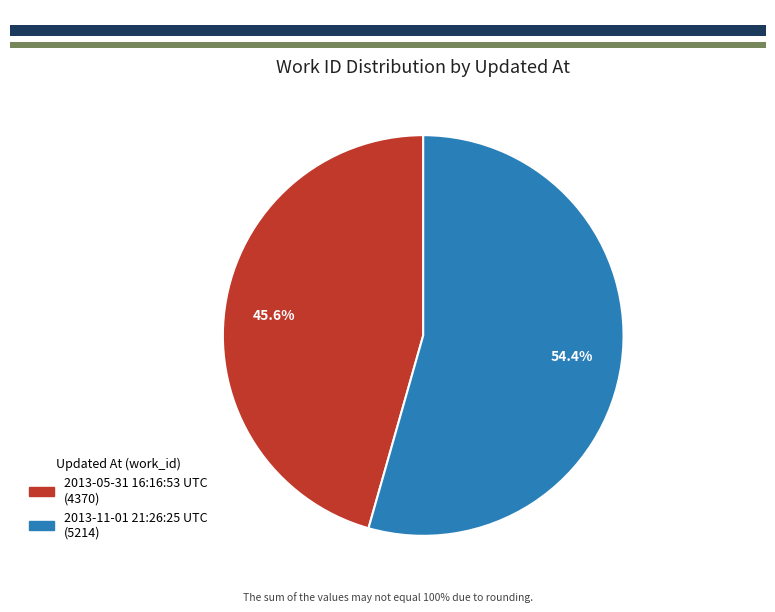

Count the number of slices in the pie.

2